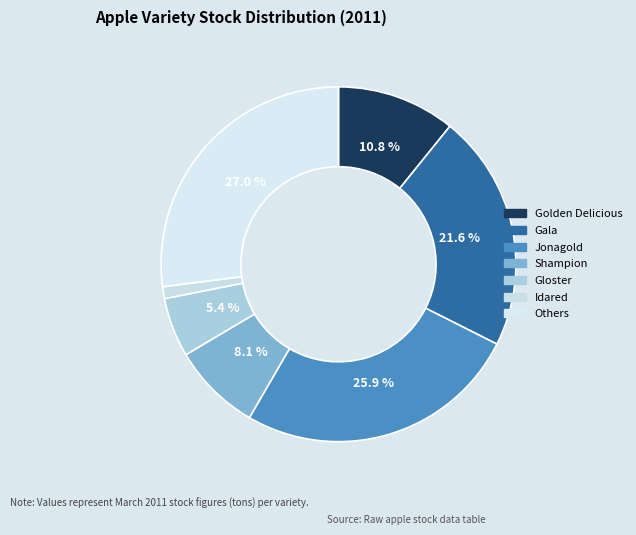

Which slice is the smallest?

Idared